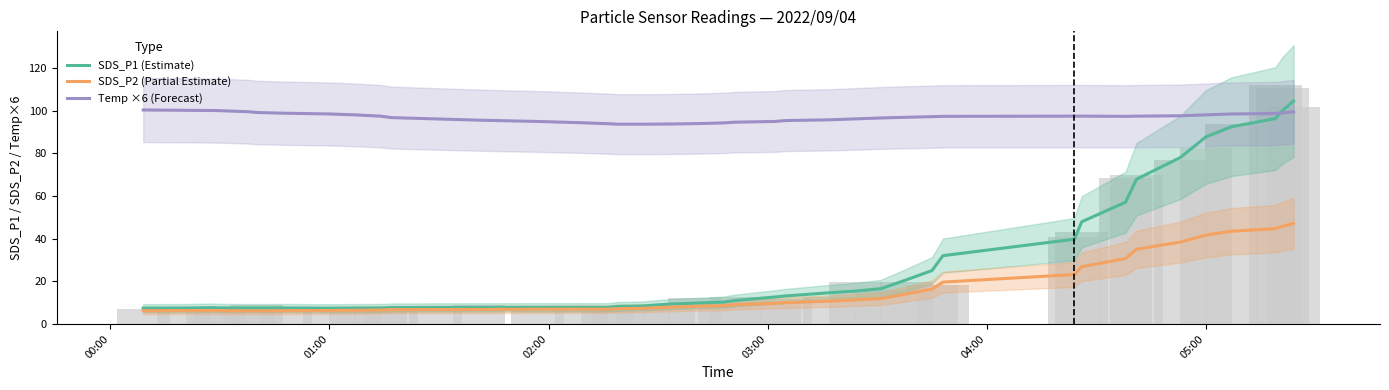

How many groups of bars are there?

40